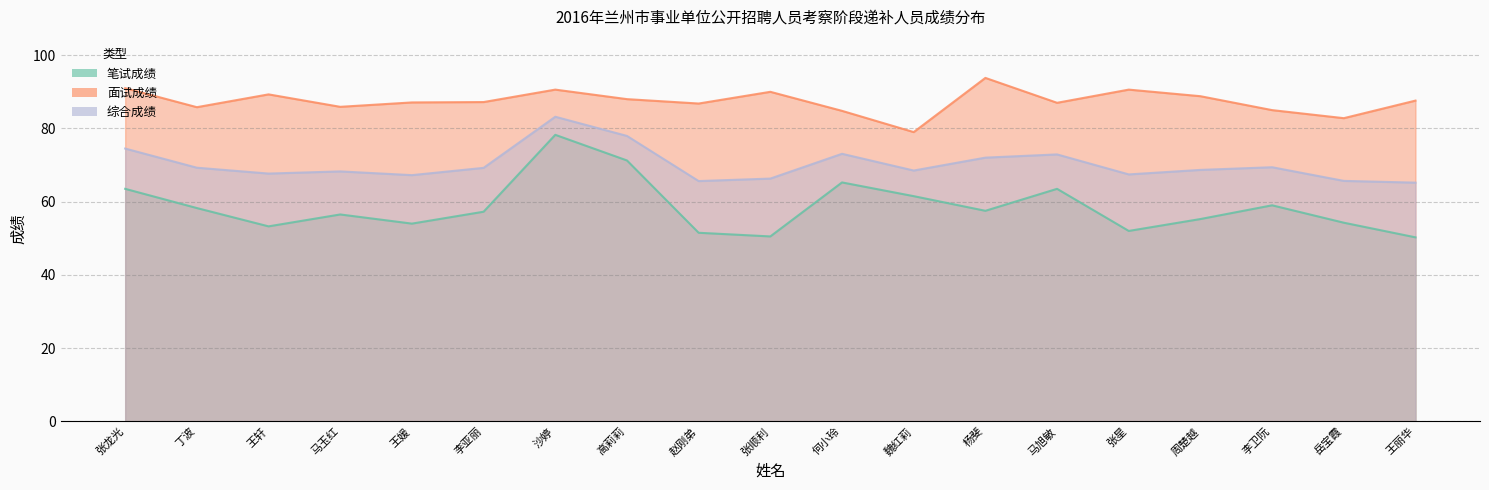

True or false: 笔试成绩 and 面试成绩 intersect in this chart.

False